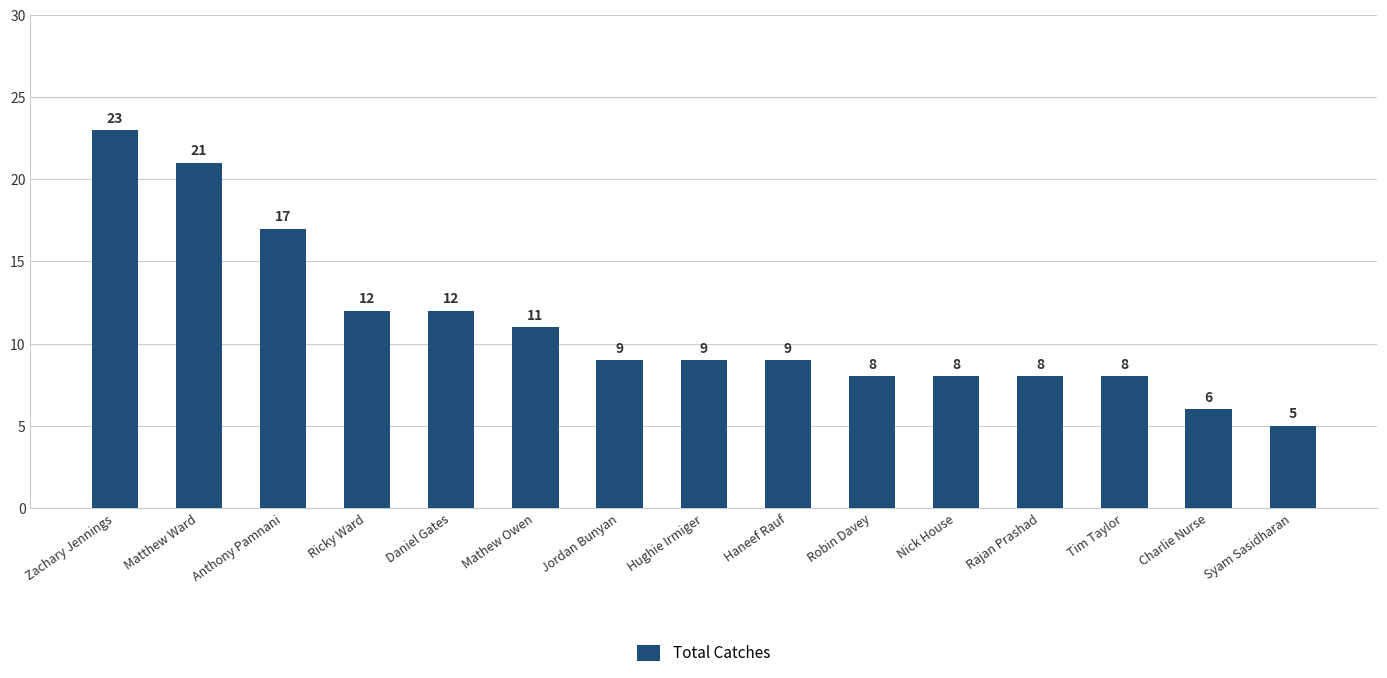

Reading right to left, extract all data points from this chart.

5	6	8	8	8	8	9	9	9	11	12	12	17	21	23